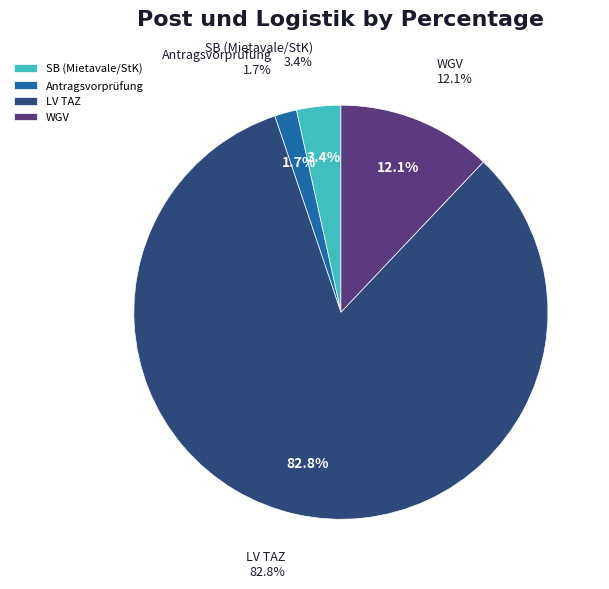

Which slice is the largest?

LV TAZ